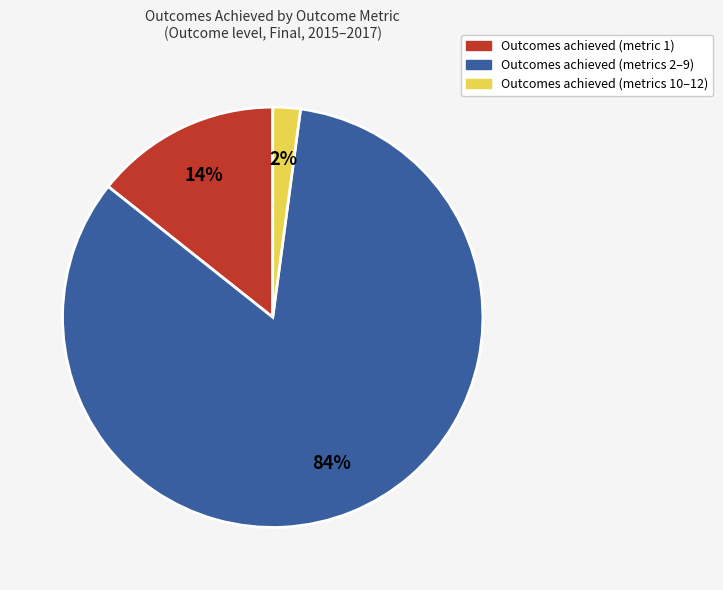

Is there a majority slice in this chart?

Yes